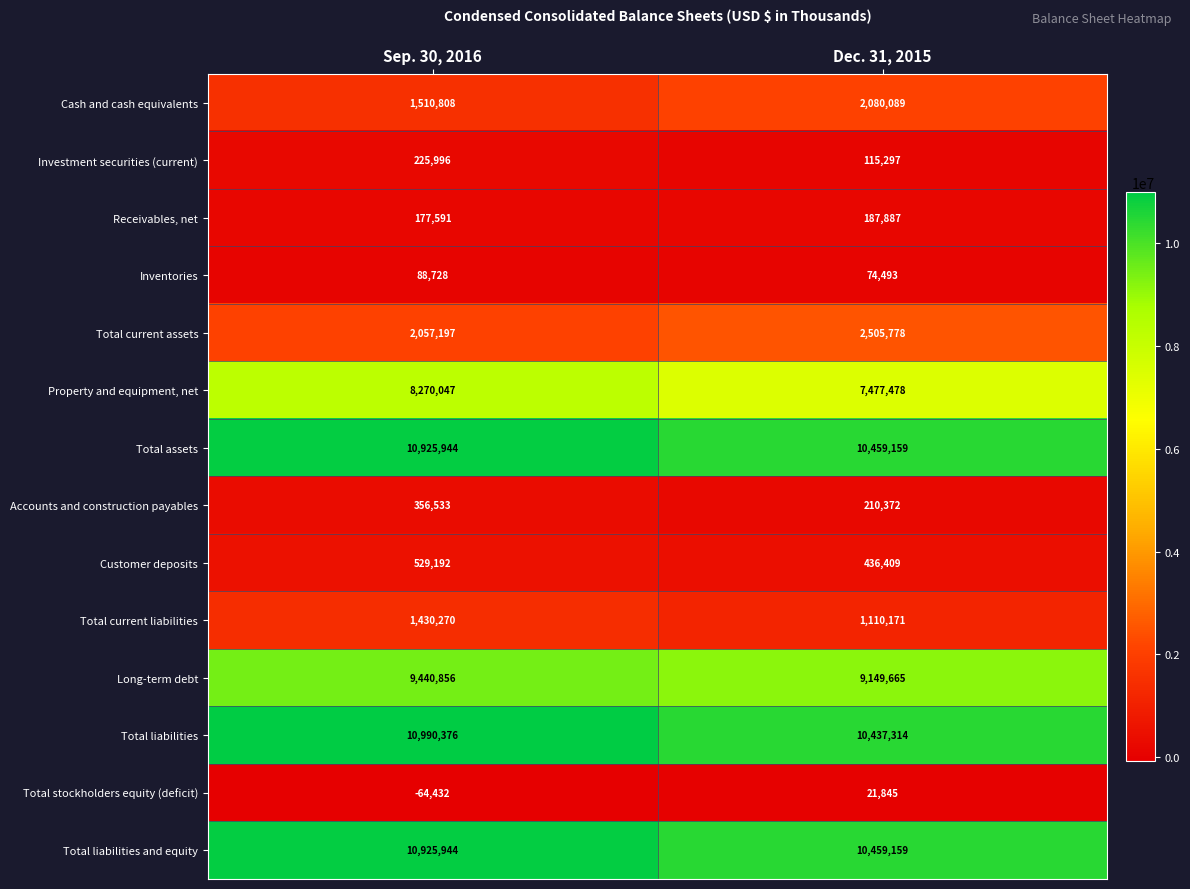

True or false: Total stockholders equity (deficit) has a value of -64432 at Sep. 30, 2016.

True